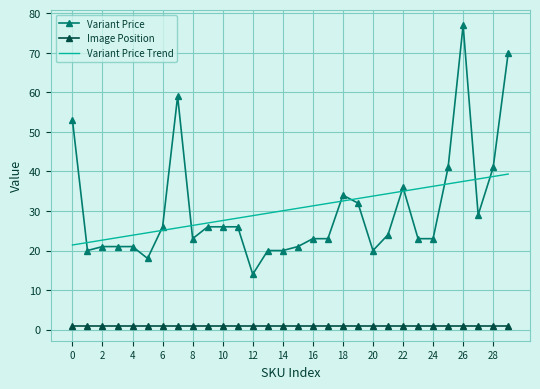

Reading left to right, list all the values displayed in this chart.

Variant Price: 53.0	20.0	21.0	21.0	21.0	18.0	26.0	59.0	23.0	26.0	26.0	26.0	14.0	20.0	20.0	21.0	23.0	23.0	34.0	32.0	20.0	24.0	36.0	23.0	23.0	41.0	77.0	29.0	41.0	70.0
Image Position: 1.0	1.0	1.0	1.0	1.0	1.0	1.0	1.0	1.0	1.0	1.0	1.0	1.0	1.0	1.0	1.0	1.0	1.0	1.0	1.0	1.0	1.0	1.0	1.0	1.0	1.0	1.0	1.0	1.0	1.0
Variant Price Trend: 21.4	22.0	22.6	23.3	23.9	24.5	25.1	25.7	26.3	27.0	27.6	28.2	28.8	29.4	30.1	30.7	31.3	31.9	32.5	33.1	33.8	34.4	35.0	35.6	36.2	36.9	37.5	38.1	38.7	39.3